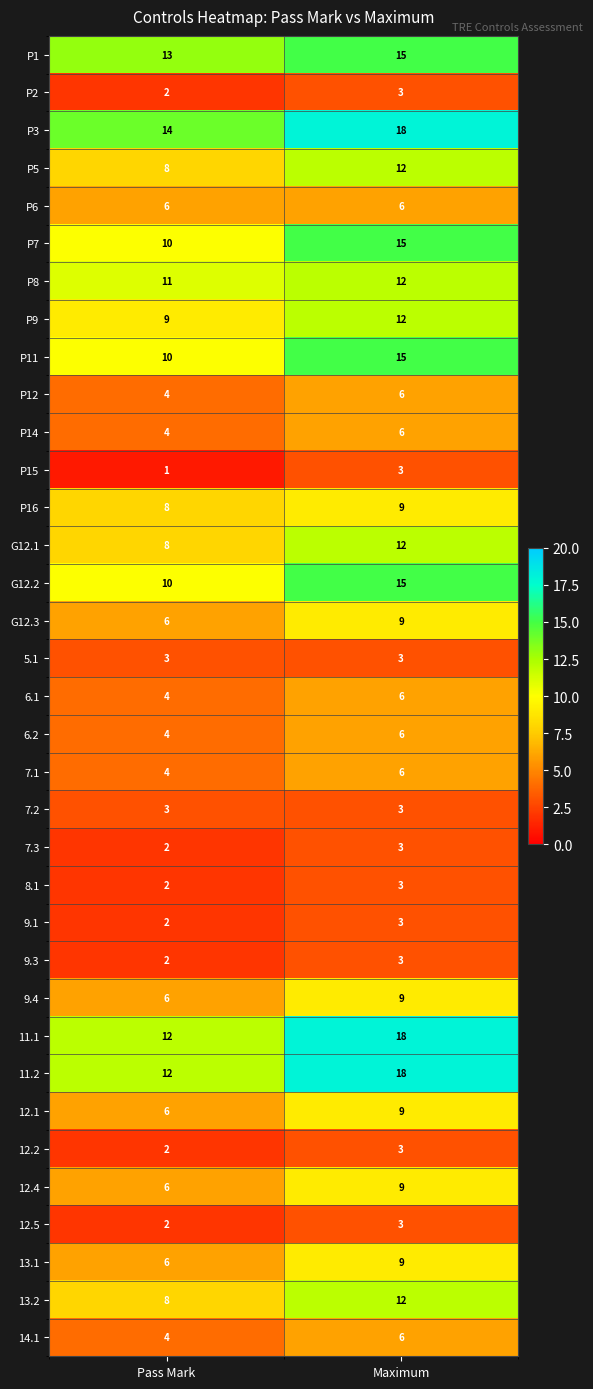

The 6.2 series shows 6 at Pass Mark. True or false?

False